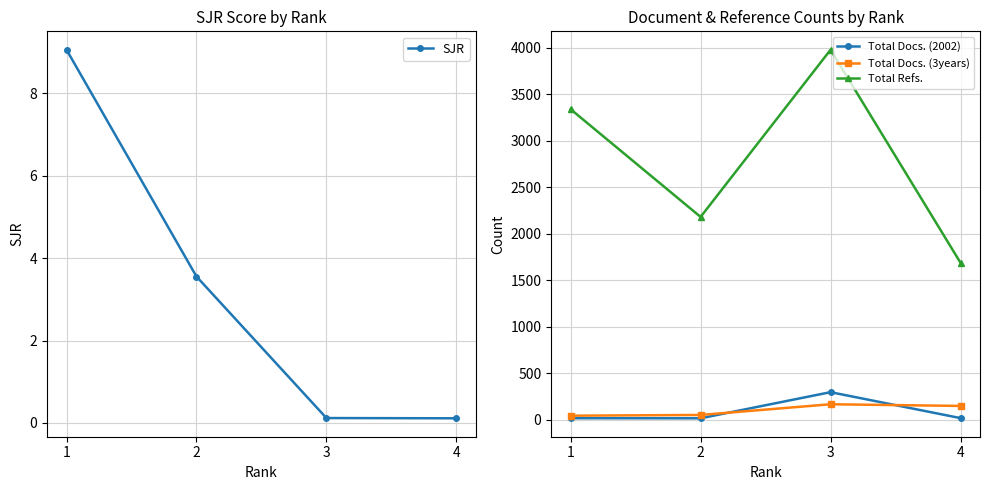

Rank the categories by Total Docs. (2002) value from highest to lowest.

3, 4, 1, 2